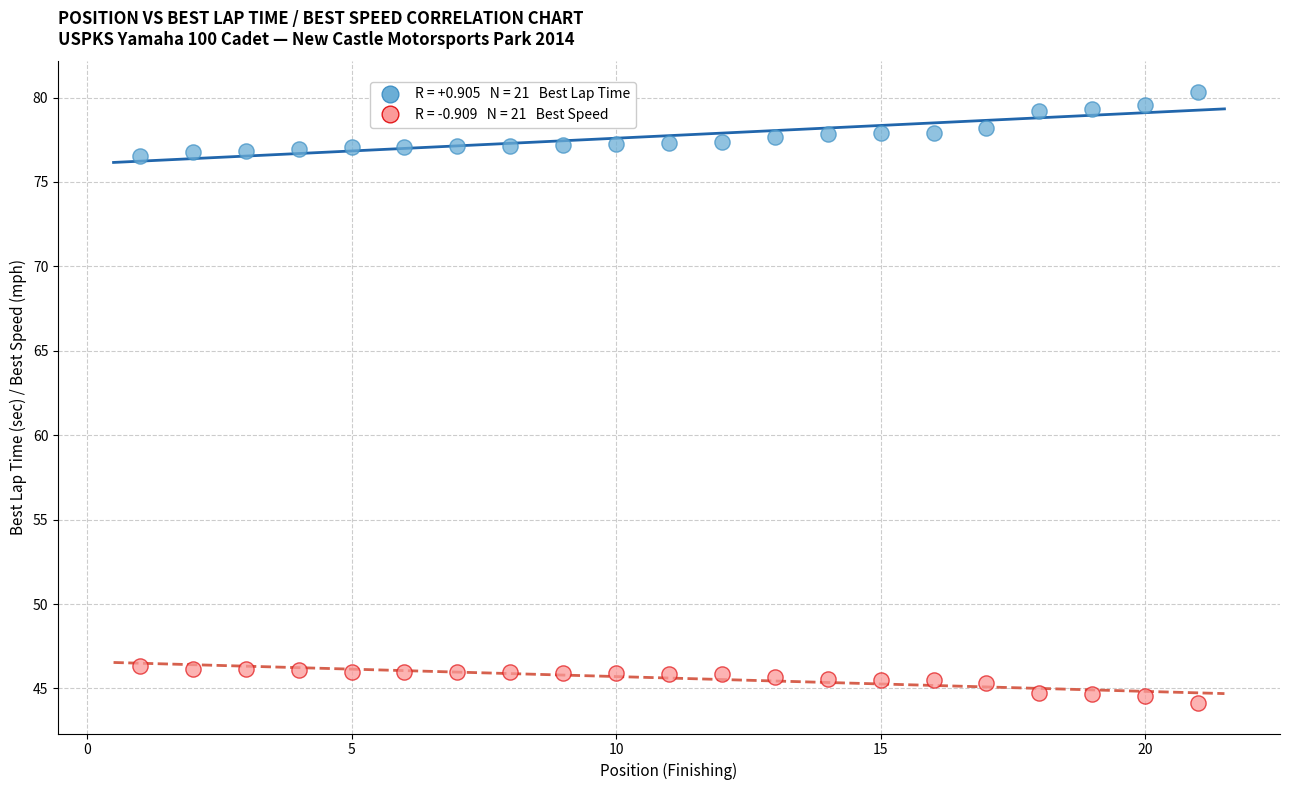

Across all data points, what is the range of Y values (max minus min)?

36.2